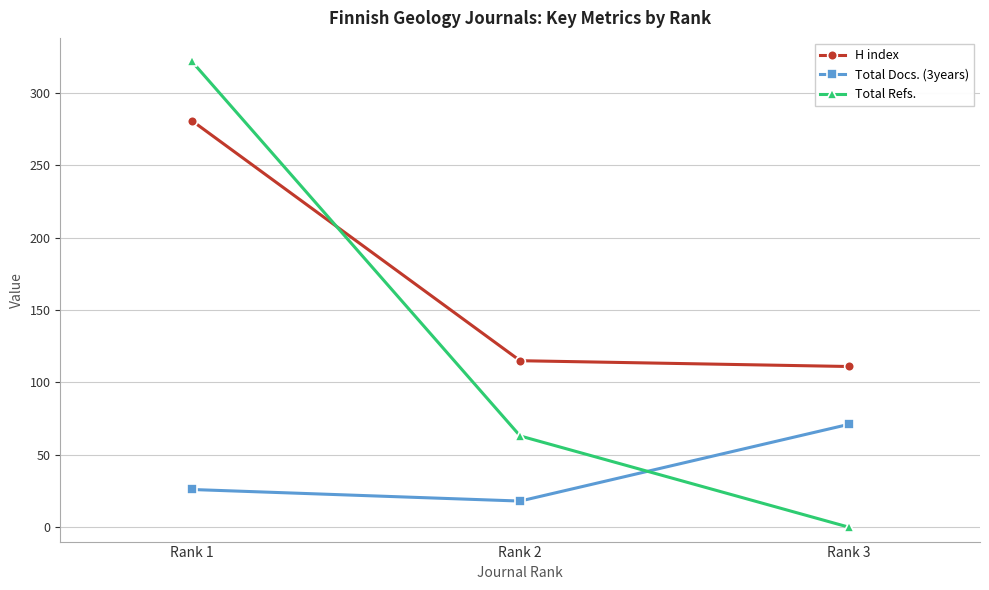

What value does the H index series have at Rank 3, to the nearest 50?

100